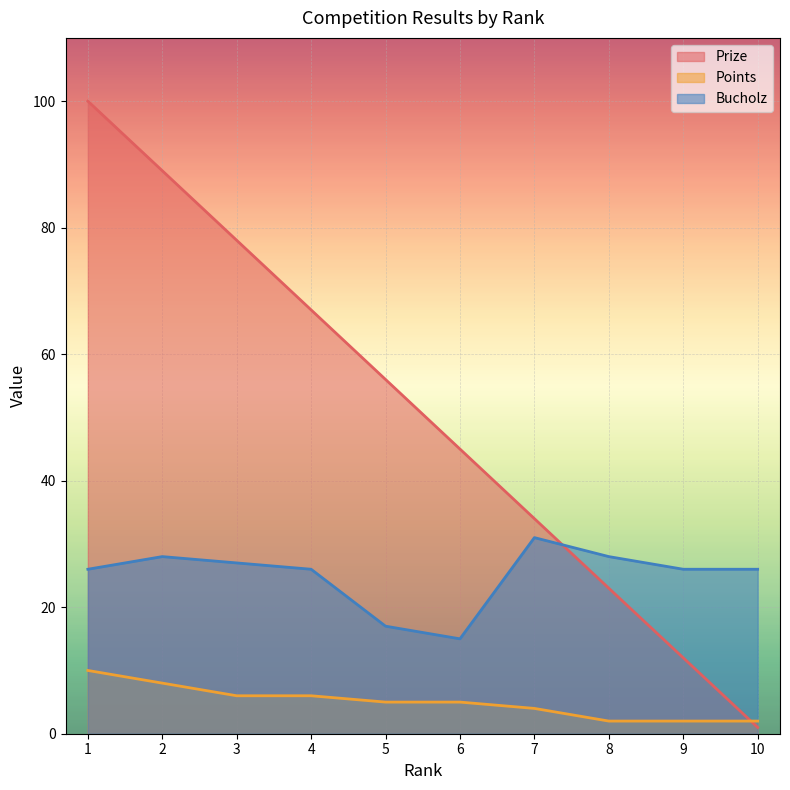

True or false: Bucholz has more than 2 points higher than both neighbors.

False